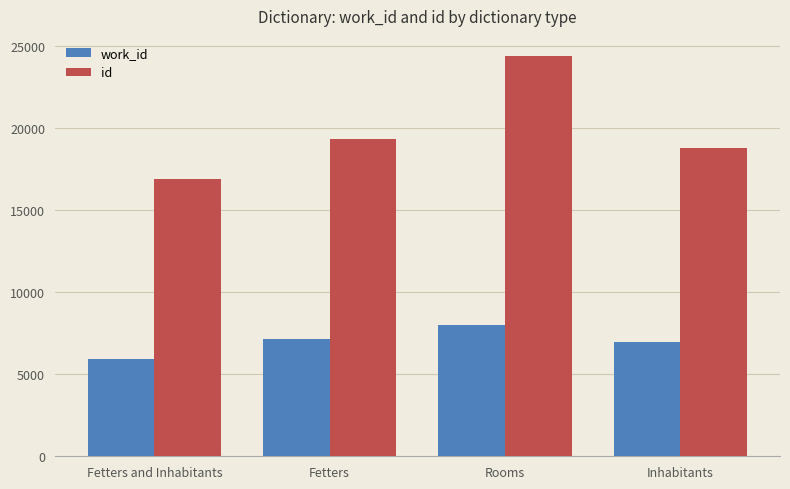

What is the average value of the id series?

19833.7